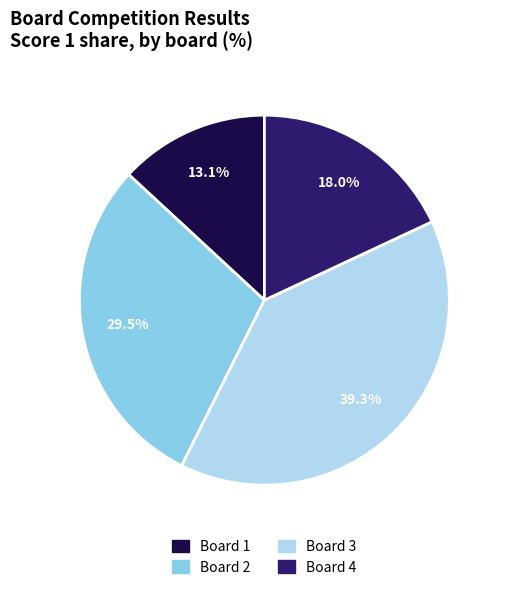

Is there any slice that represents more than half of the pie?

No